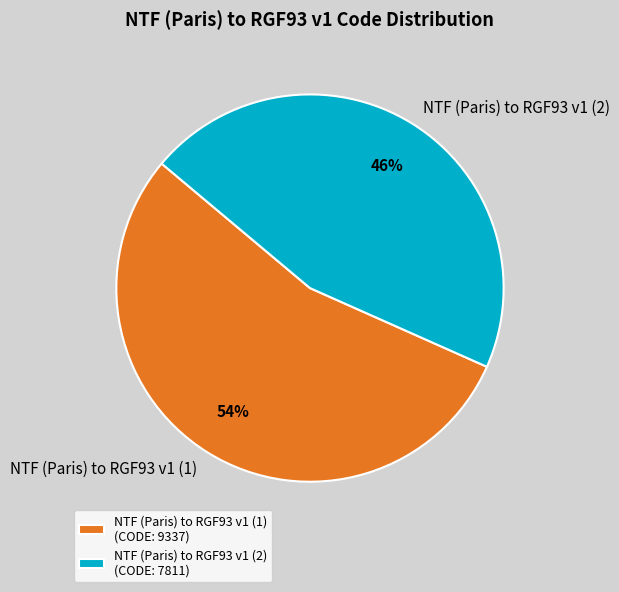

True or false: NTF (Paris) to RGF93 v1 (1) accounts for 54% of the total.

True